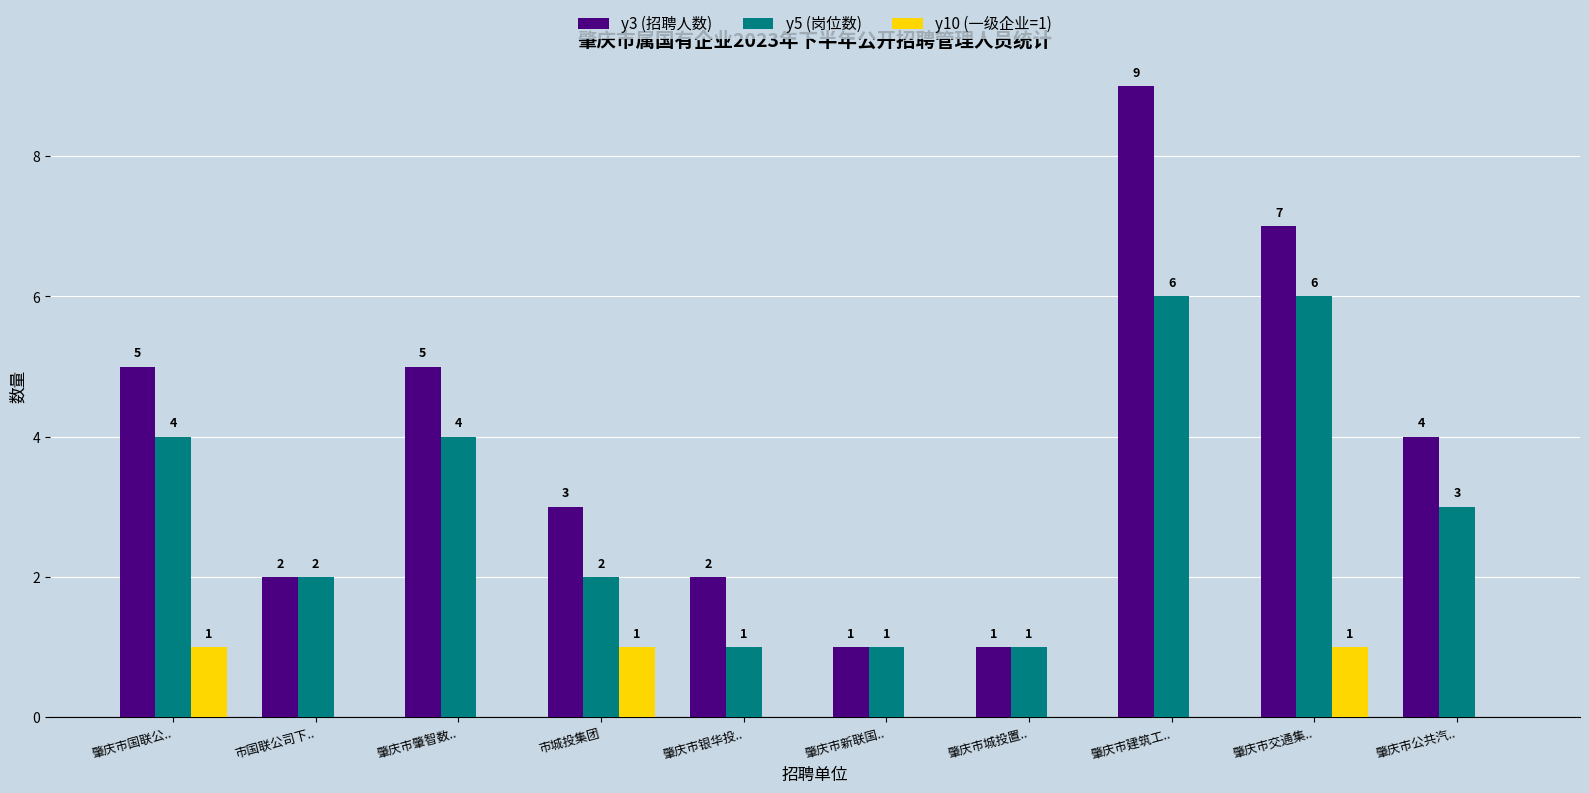

How many y10 (一级企业=1) values are between 0 and 1?

10